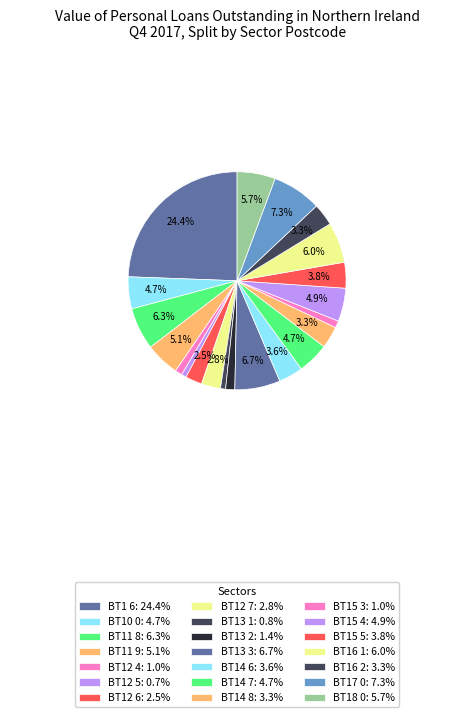

Is there a majority slice in this chart?

No